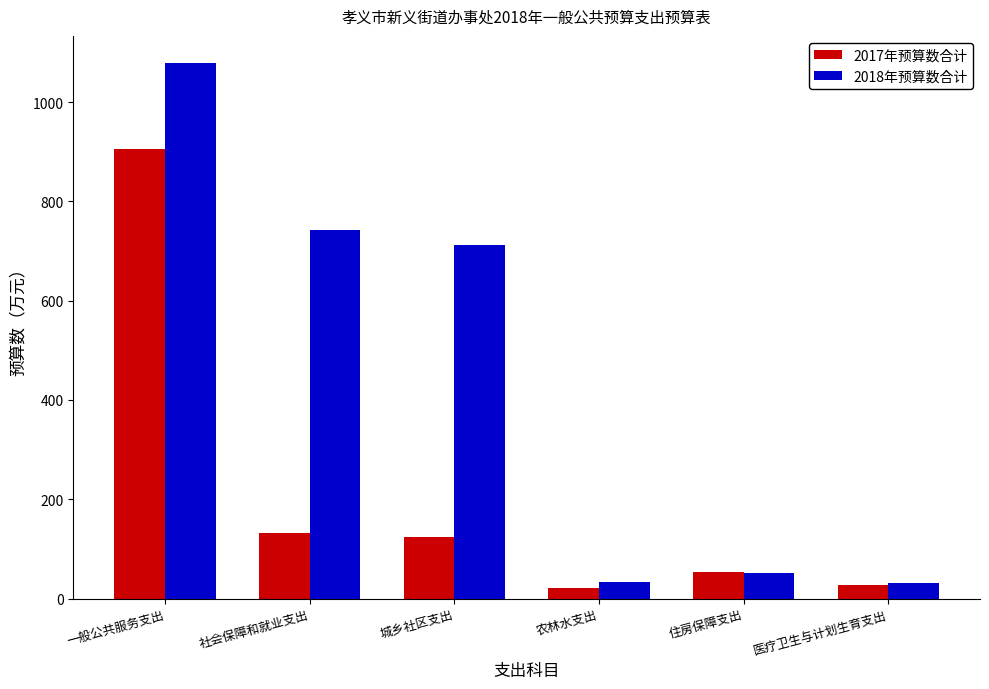

What is the total value across all series at 社会保障和就业支出?

873.8